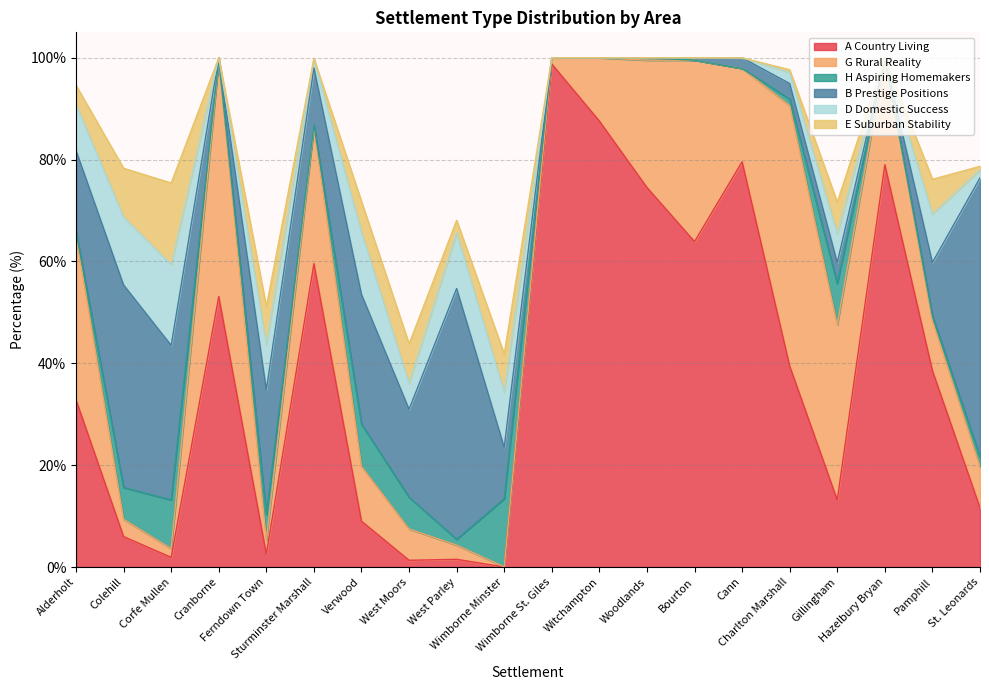

How many interior local valleys does the D Domestic Success series have?

4